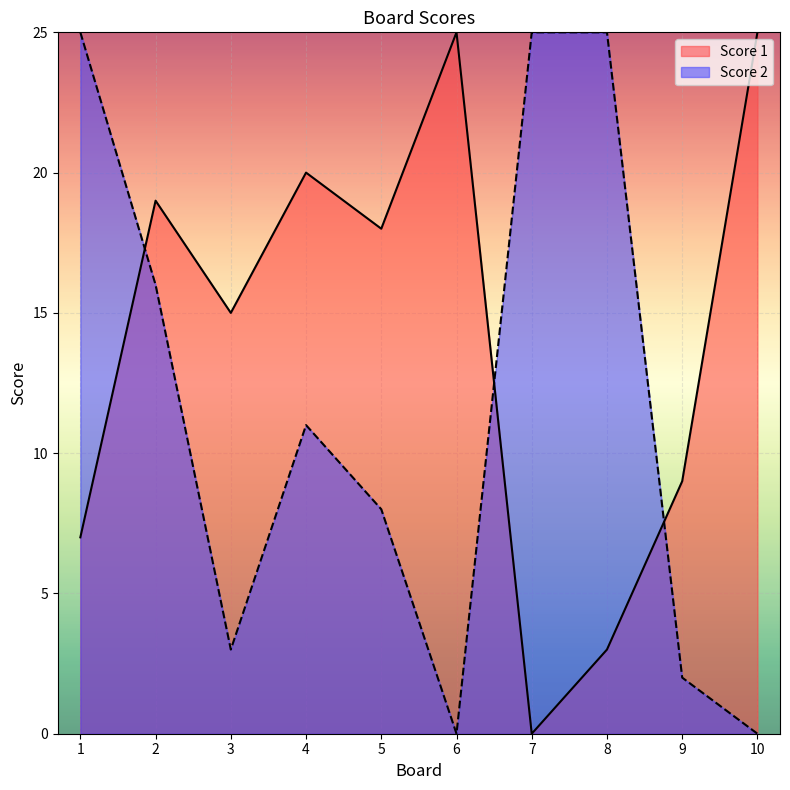

What is the difference between the maximum and minimum values in the Score 1 series?

25